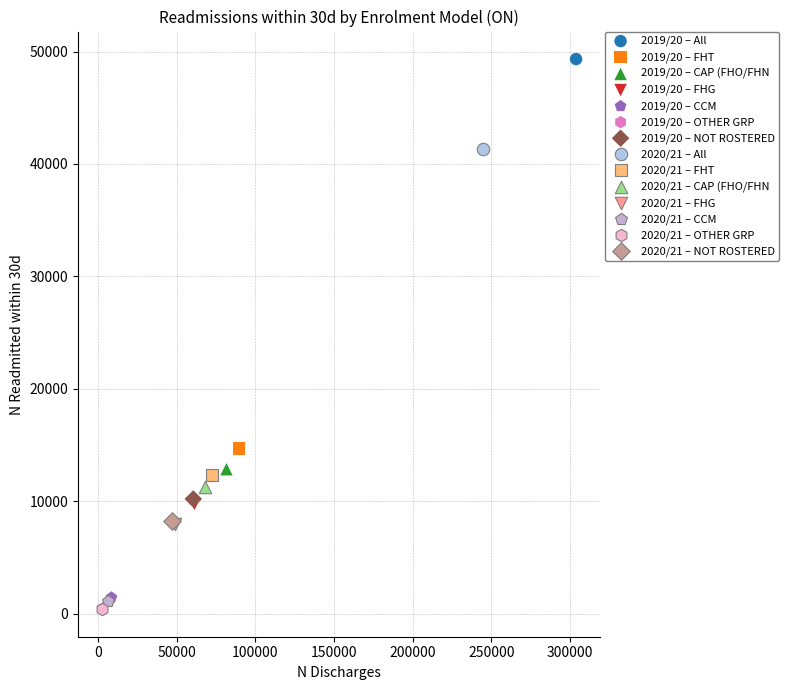

Which series reaches the maximum Y coordinate?

2019/20 – All